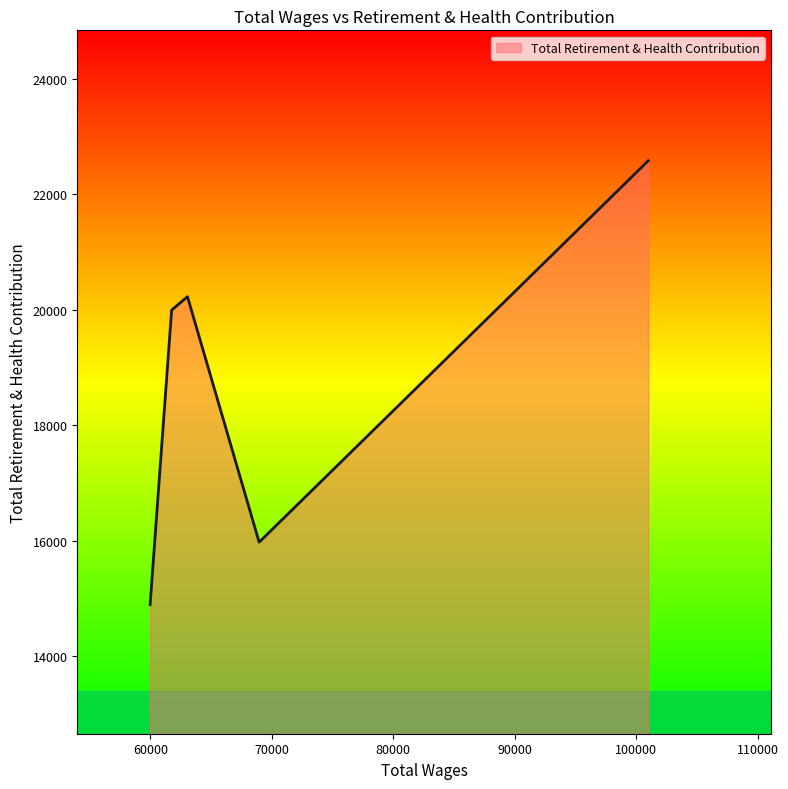

What is the greatest value displayed?

22581